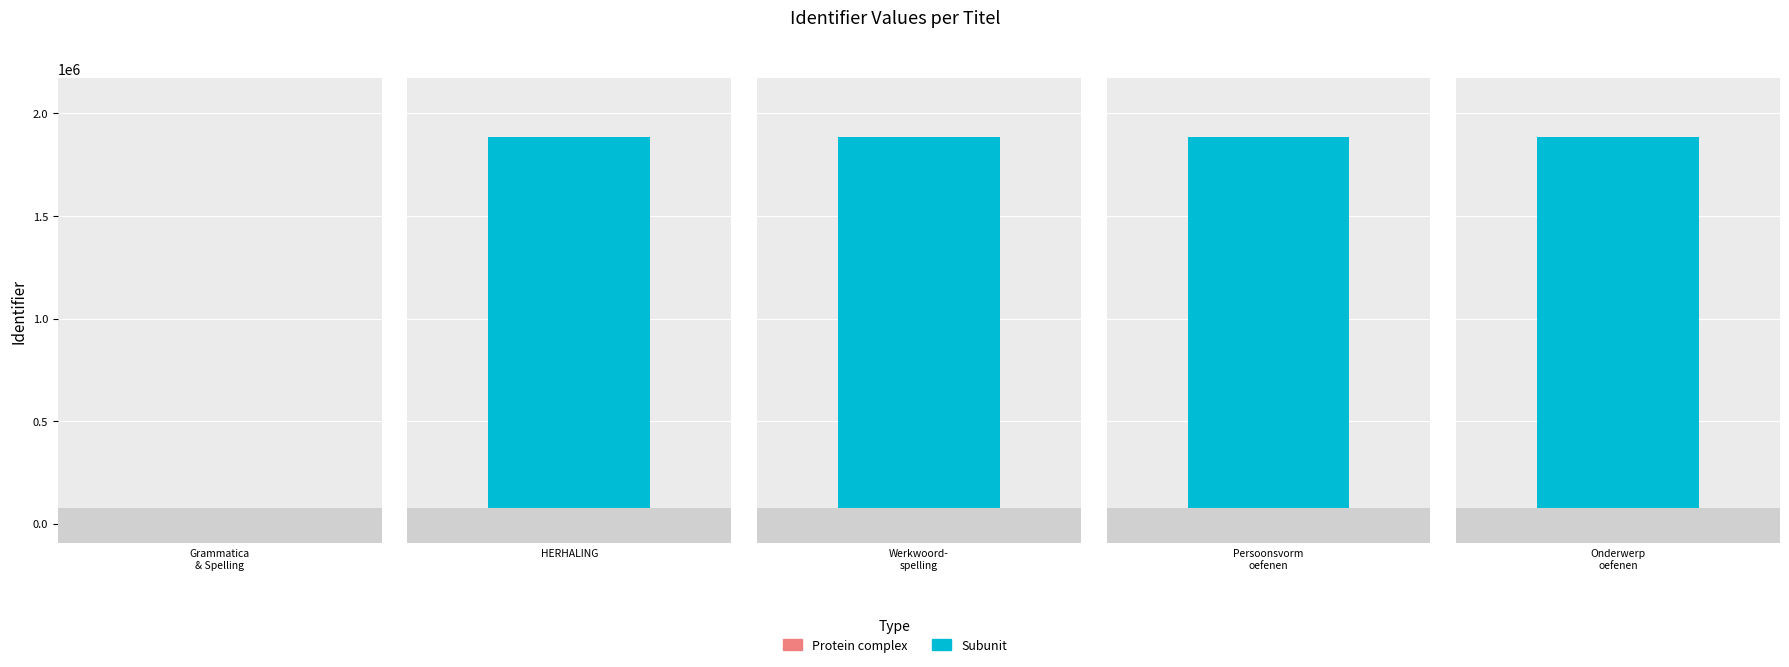

The value at Grammatica & Spelling lrj 2. basis is -993209. True or false?

False